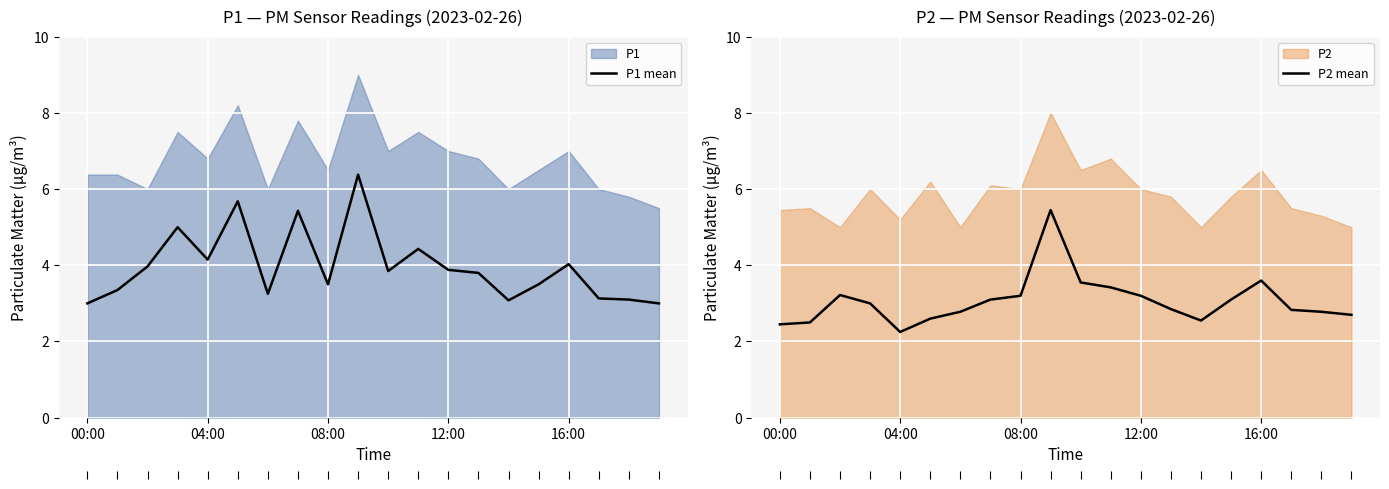

True or false: P2 mean has more than 0 interior local peaks.

True